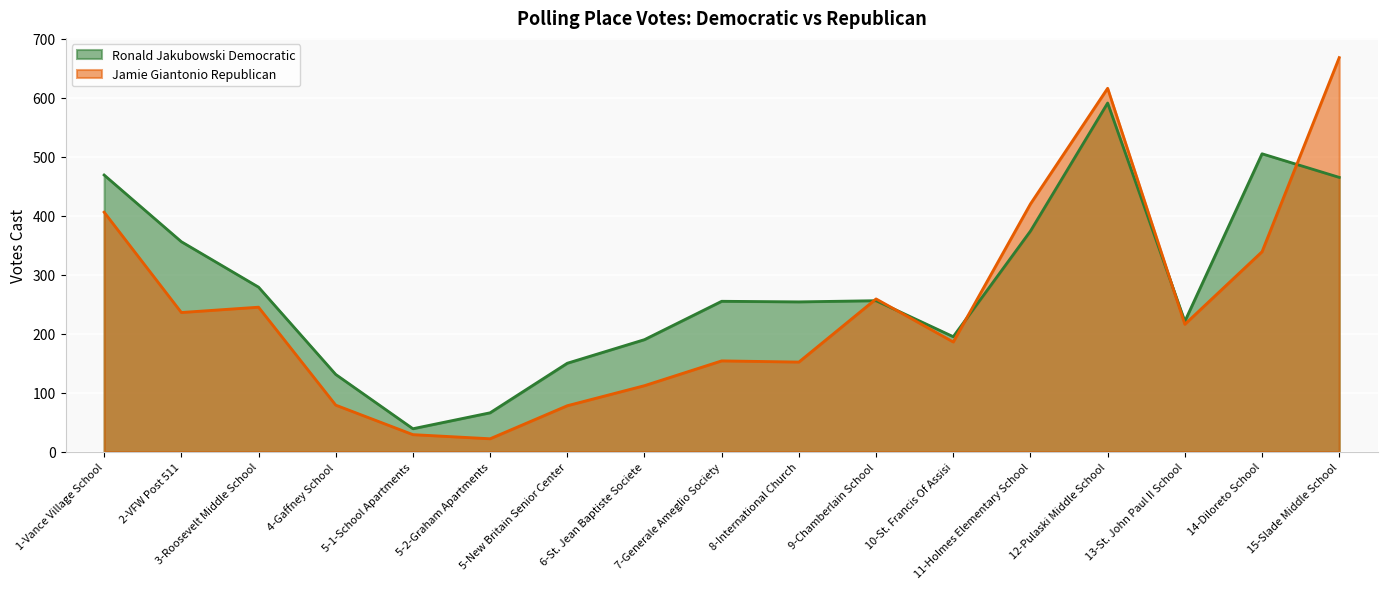

Reading left to right, what are all the values shown in this chart?

Ronald Jakubowski Democratic: 469	356	279	131	39	66	150	190	255	254	256	195	374	591	221	505	465
Jamie Giantonio Republican: 406	236	245	79	29	22	78	112	154	152	259	186	420	616	216	339	668